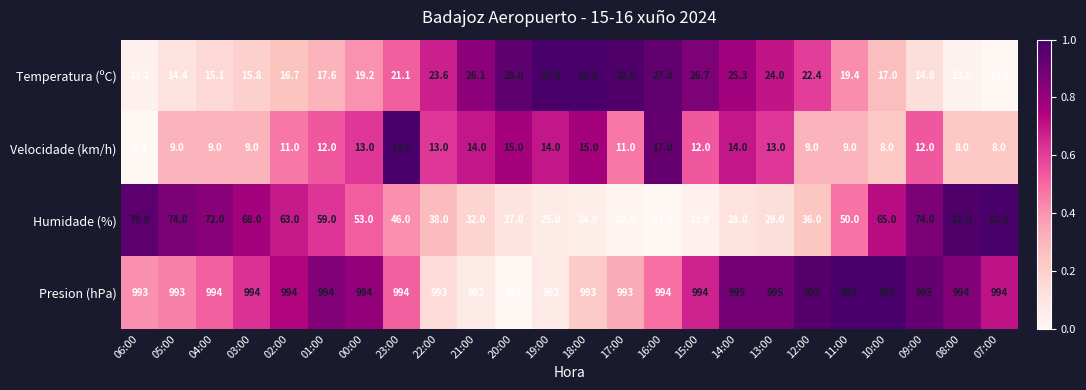

How many distinct data groups are displayed?

4